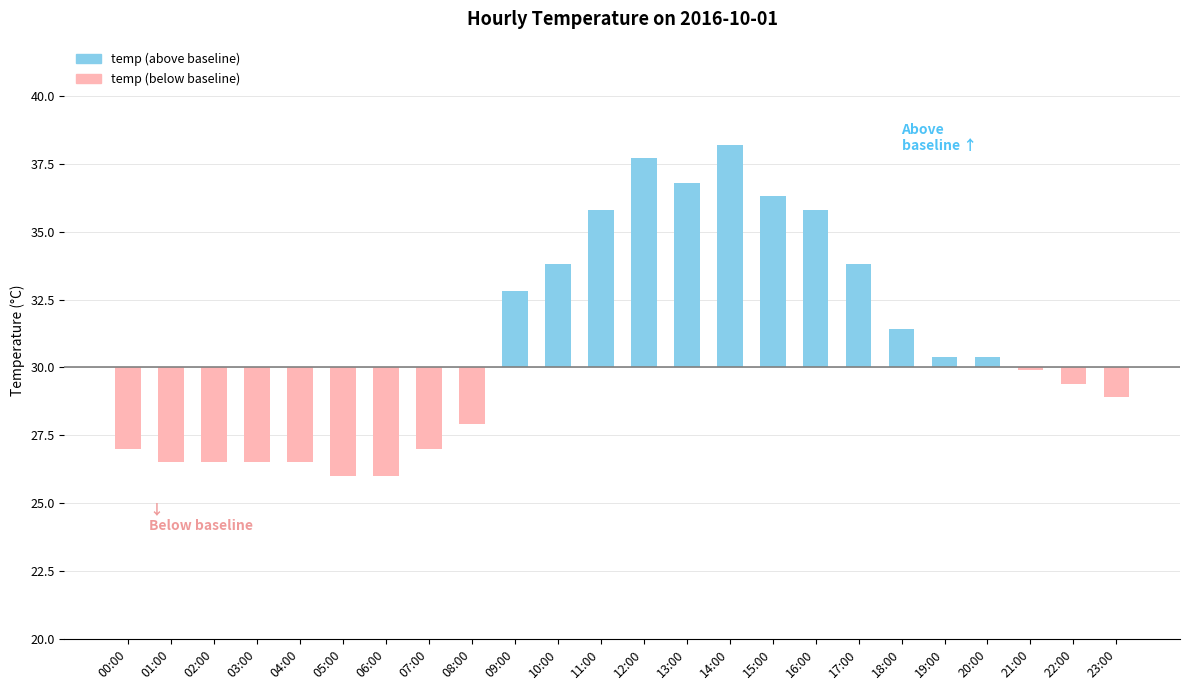

The chart shows a value of -3.0 at 00:00. True or false?

True